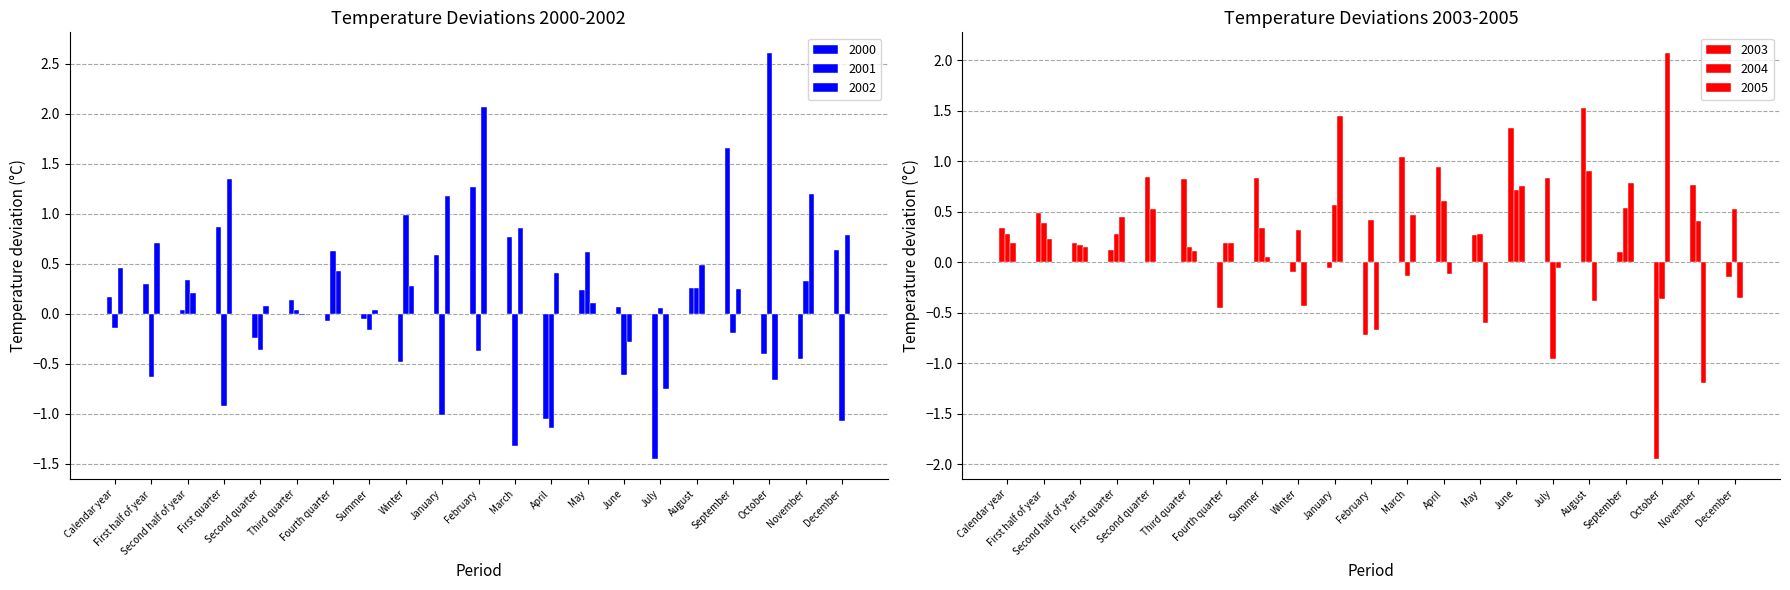

Are the bars grouped side by side (vs. stacked)?

Yes